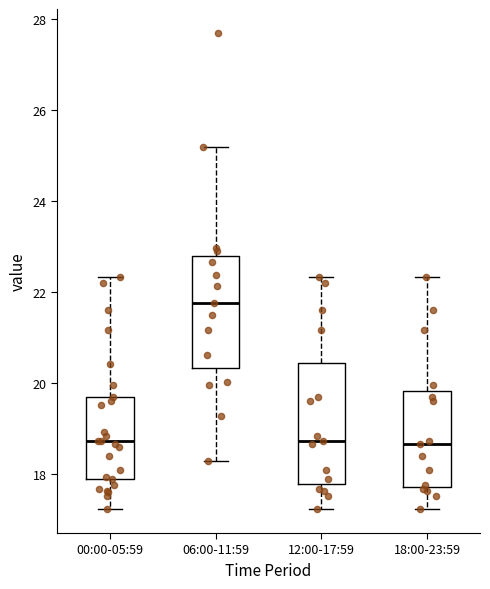

Reading left to right, read every box against the y-axis: the position of its median line, the range the box covers, and the ends of its whiskers. The values are not printed on the chart, so give them approximately, as read against the axis.

00:00-05:59: median 18.8, box 18.0 to 19.8, whiskers 17.2 to 22.4
06:00-11:59: median 21.8, box 20.4 to 22.8, whiskers 18.4 to 25.2
12:00-17:59: median 18.8, box 17.8 to 20.4, whiskers 17.2 to 22.4
18:00-23:59: median 18.6, box 17.8 to 19.8, whiskers 17.2 to 22.4